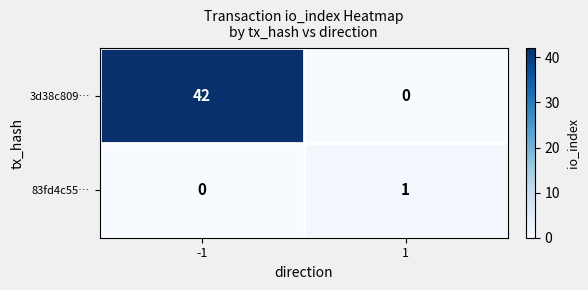

What is the sum of all 3d38c809… values?

42